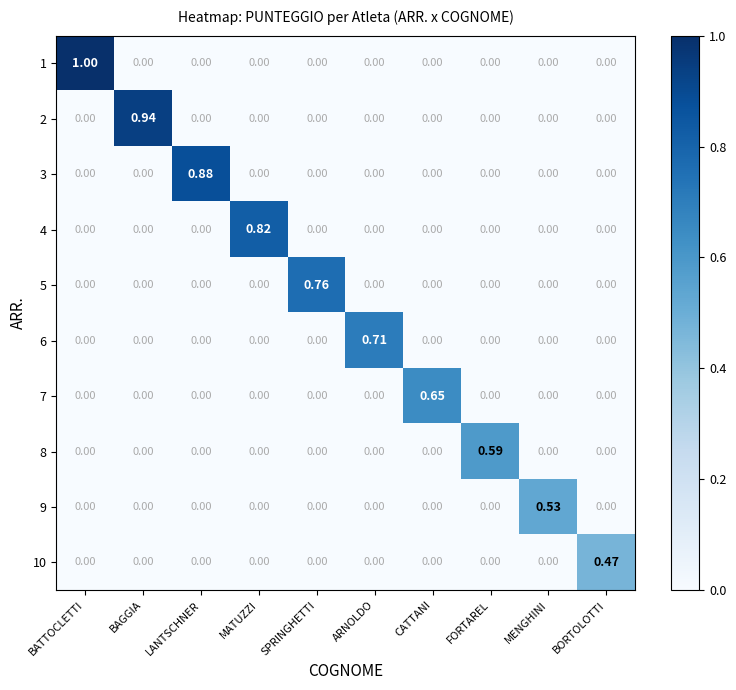

Which series has the largest range (max minus min)?

1